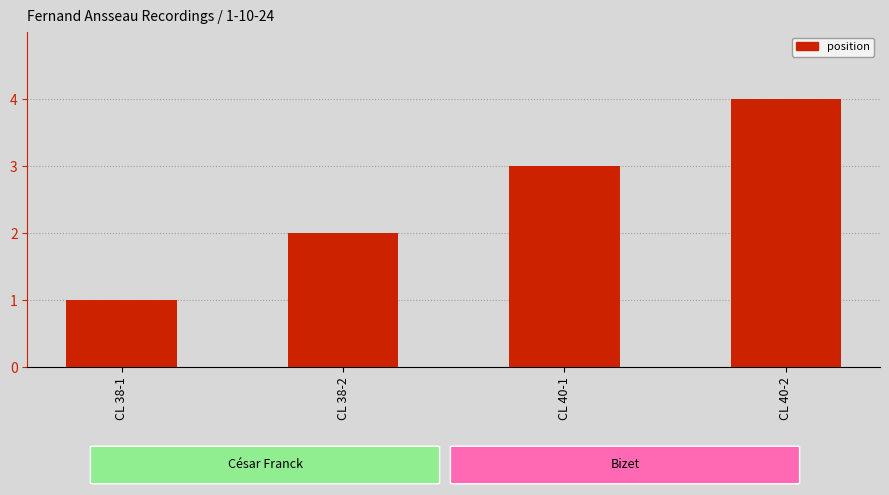

What is the smallest value displayed?

1